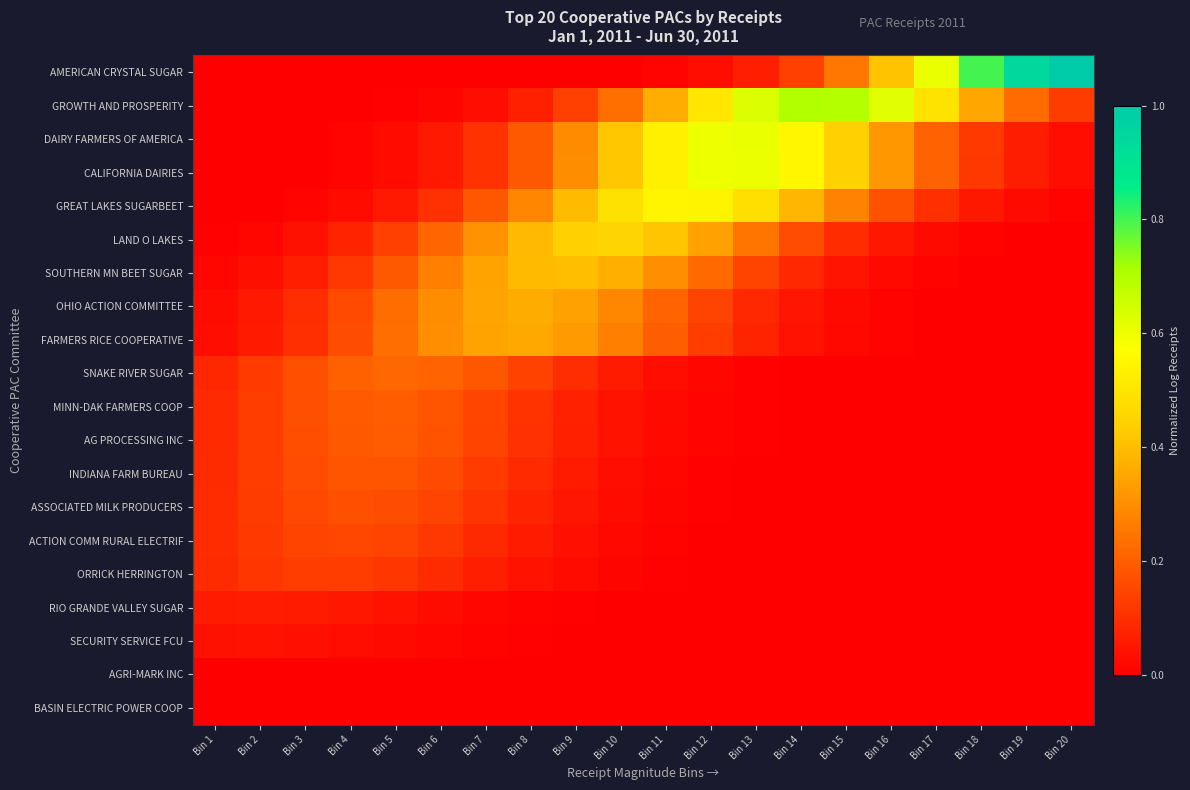

At Bin 14, list the series in order from smallest to largest.

BASIN ELECTRIC POWER COOP, AGRI-MARK INC, SECURITY SERVICE FCU, RIO GRANDE VALLEY SUGAR, ORRICK HERRINGTON, ACTION COMM RURAL ELECTRIF, ASSOCIATED MILK PRODUCERS, INDIANA FARM BUREAU, AG PROCESSING INC, MINN-DAK FARMERS COOP, SNAKE RIVER SUGAR, FARMERS RICE COOPERATIVE, OHIO ACTION COMMITTEE, SOUTHERN MN BEET SUGAR, AMERICAN CRYSTAL SUGAR, LAND O LAKES, GREAT LAKES SUGARBEET, CALIFORNIA DAIRIES, DAIRY FARMERS OF AMERICA, GROWTH AND PROSPERITY